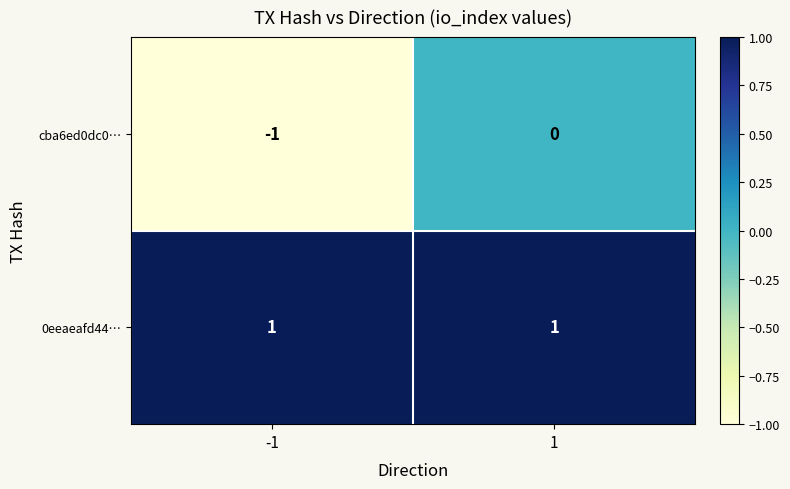

Which series has the largest range (max minus min)?

cba6ed0dc0…